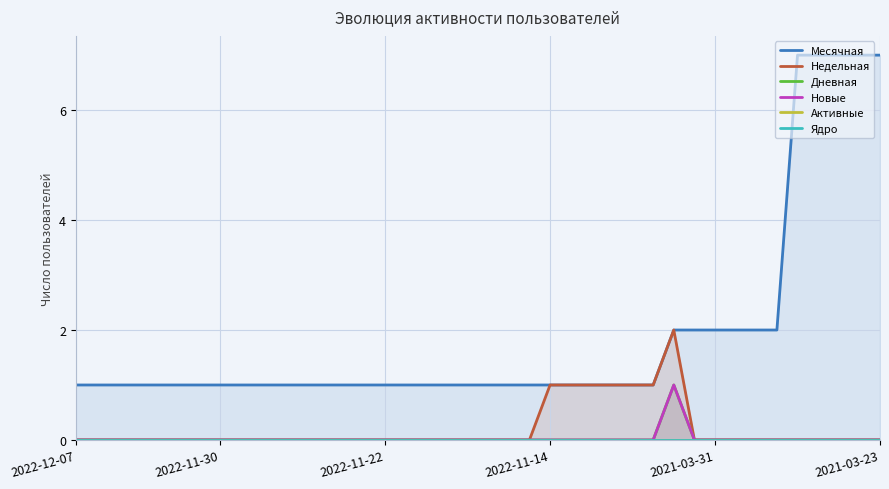

Which has a higher value, 28 or 38?

38